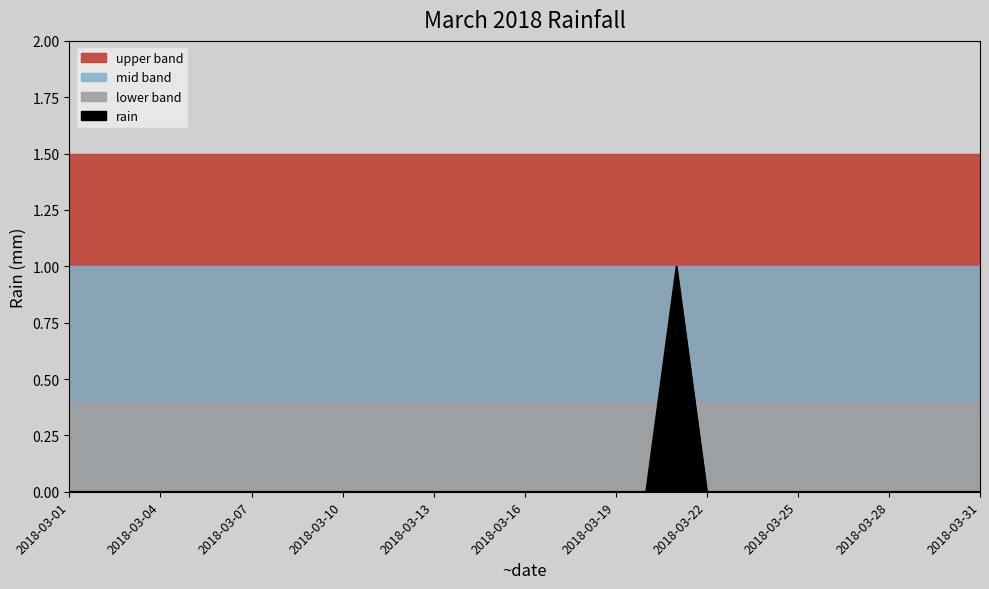

List the labels in order of value, largest first.

2018-03-21, 2018-03-01, 2018-03-02, 2018-03-03, 2018-03-04, 2018-03-05, 2018-03-06, 2018-03-07, 2018-03-08, 2018-03-09, 2018-03-10, 2018-03-11, 2018-03-12, 2018-03-13, 2018-03-14, 2018-03-15, 2018-03-16, 2018-03-17, 2018-03-18, 2018-03-19, 2018-03-20, 2018-03-22, 2018-03-23, 2018-03-24, 2018-03-25, 2018-03-26, 2018-03-27, 2018-03-28, 2018-03-29, 2018-03-30, 2018-03-31